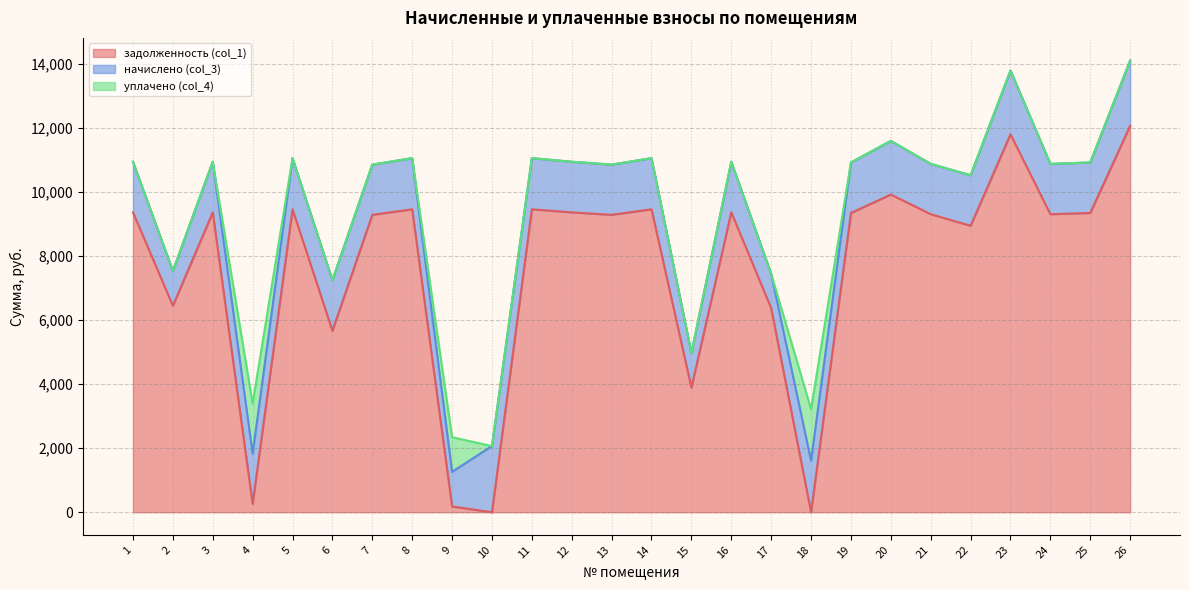

True or false: начислено (col_3) and уплачено (col_4) intersect in this chart.

False